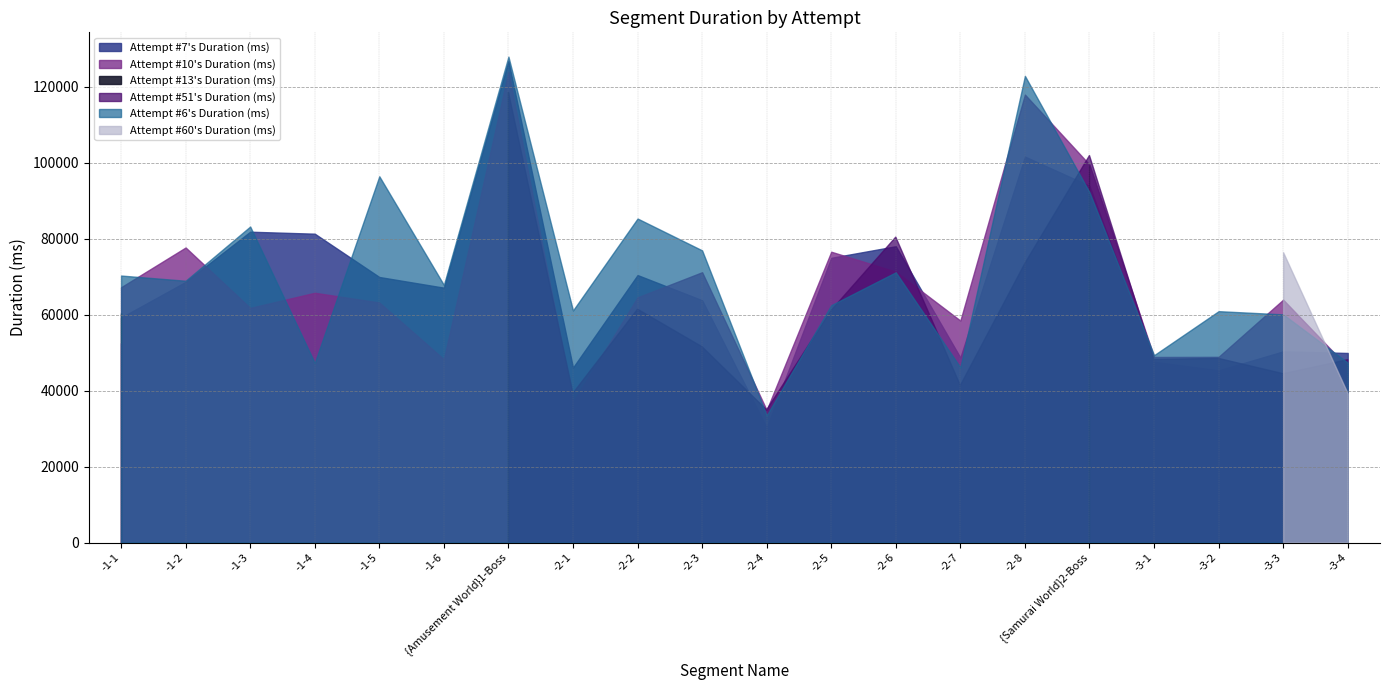

Count the number of categories in the chart.

20